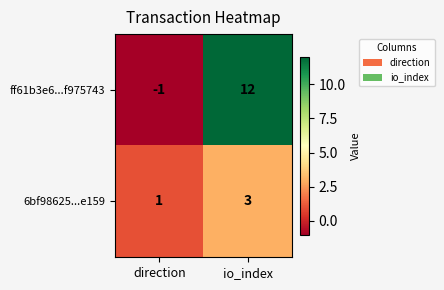

The value of 6bf98625...e159 at direction is 1. True or false?

True